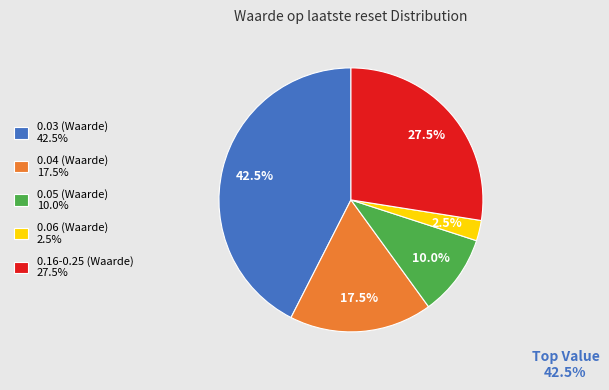

What percentage do 0.06 (Waarde) 2.5% and 0.03 (Waarde) 42.5% together represent?

45.0%